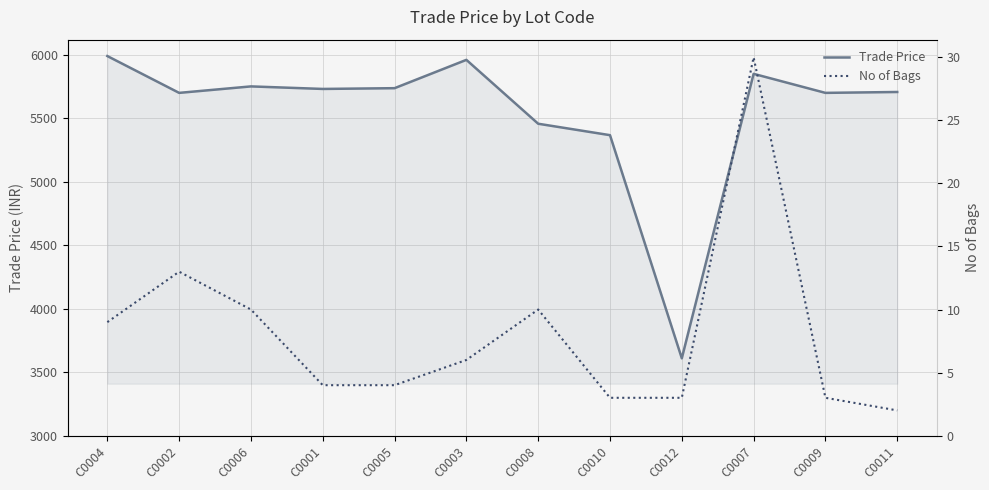

True or false: No of Bags and Trade Price cross at least once.

False